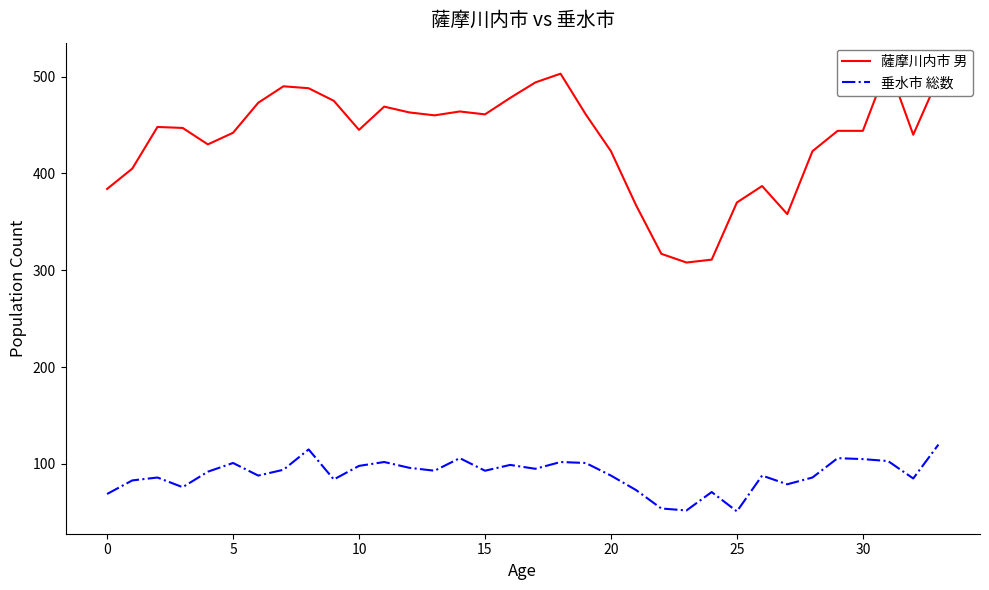

What is the minimum value for 垂水市 総数?

51